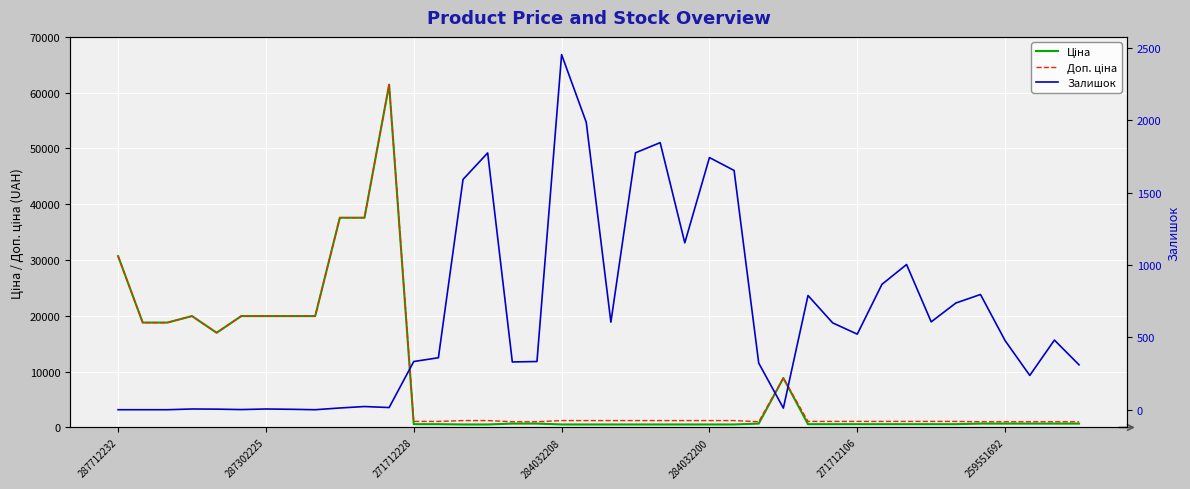

What is the difference between the second highest and second lowest values in the Доп. ціна series?

36569.0